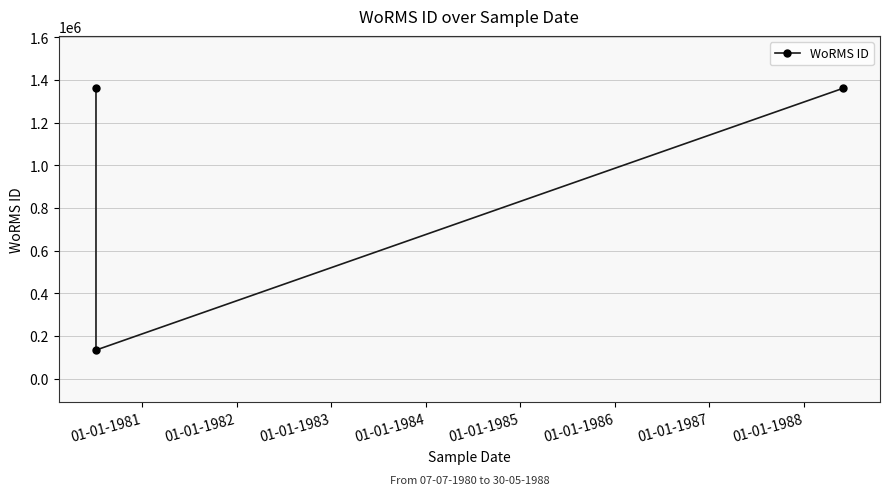

Count the number of data series in this chart.

1